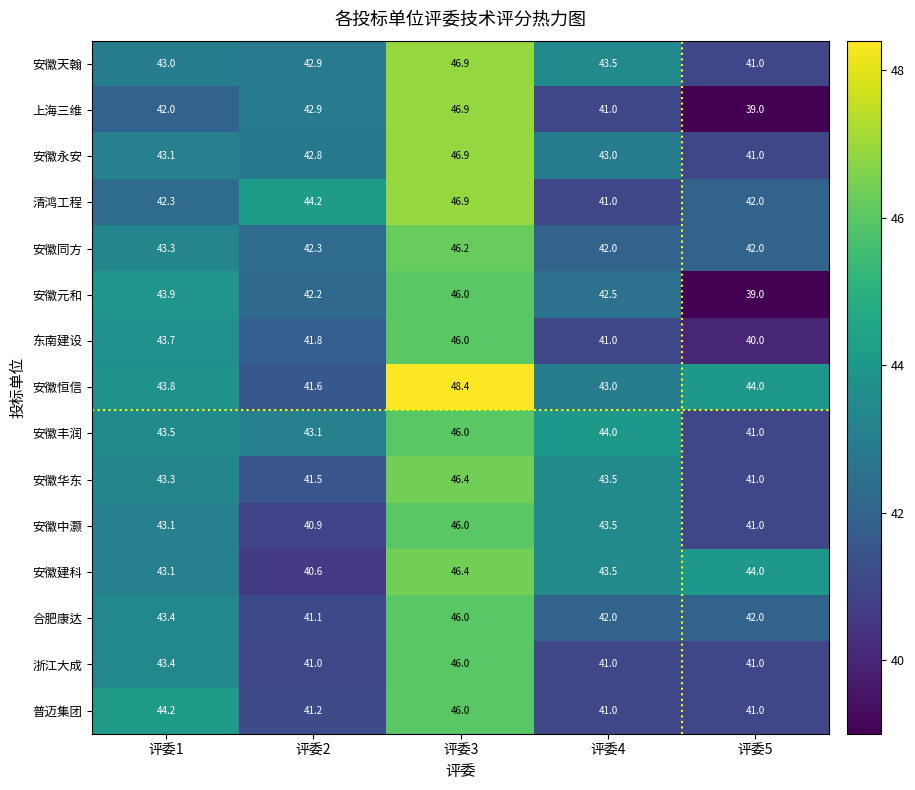

Count the number of categories in the chart.

5